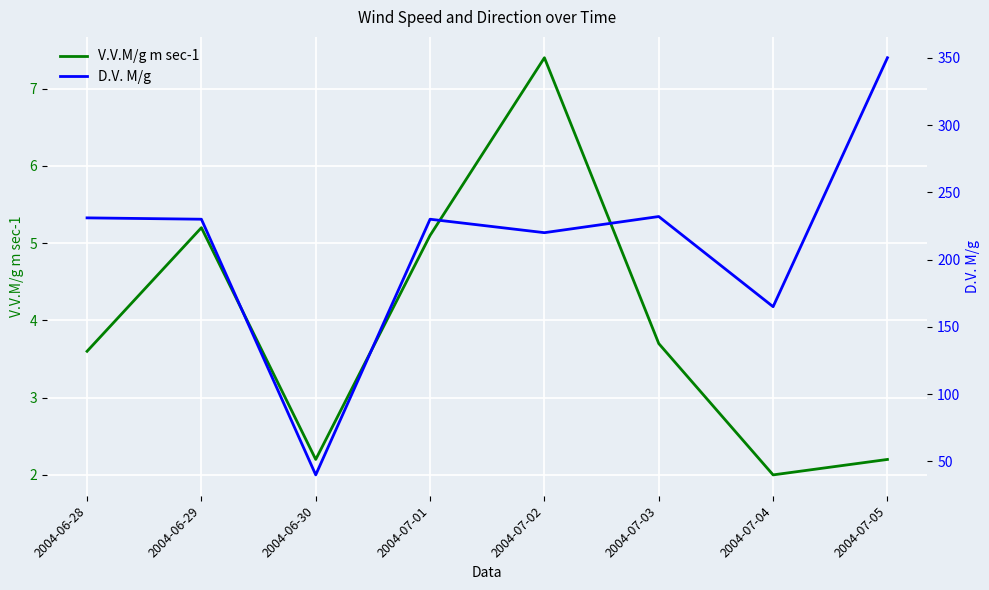

What are all the series names shown in the legend?

V.V.M/g m sec-1, D.V. M/g